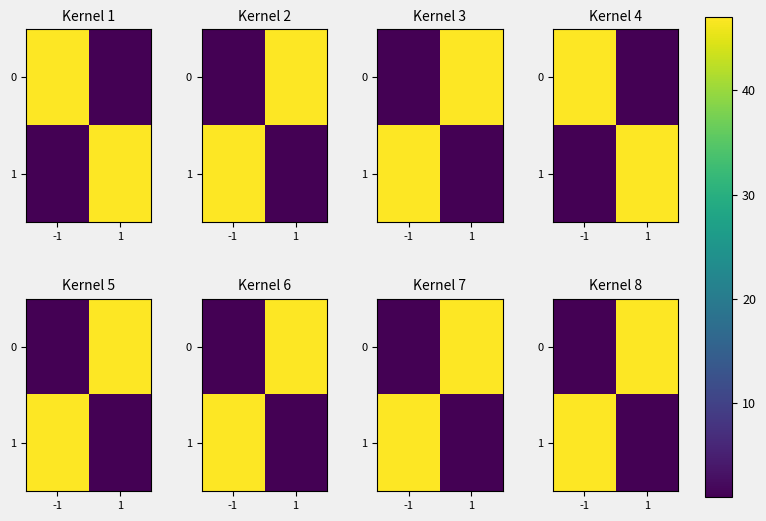

At which category is the sum across all series the highest?

-1